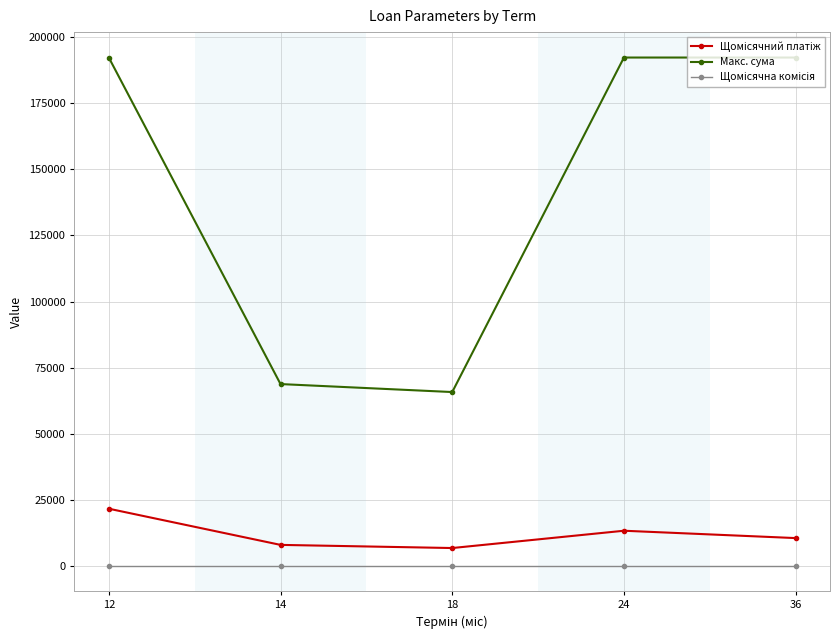

How many interior local valleys does the Макс. сума series have?

1